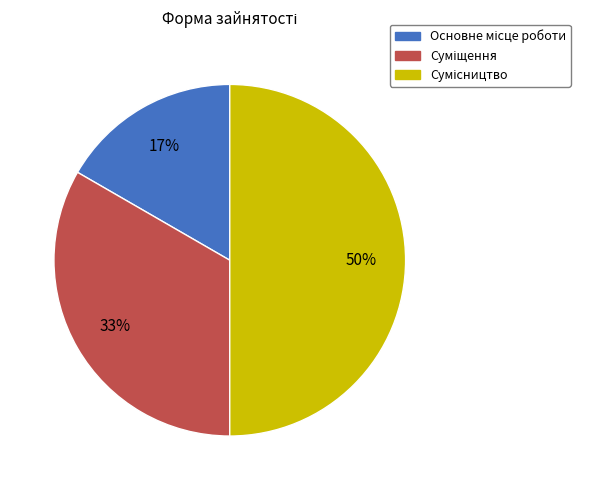

To the nearest percent, what is the difference between the largest and smallest slice percentages?

33%